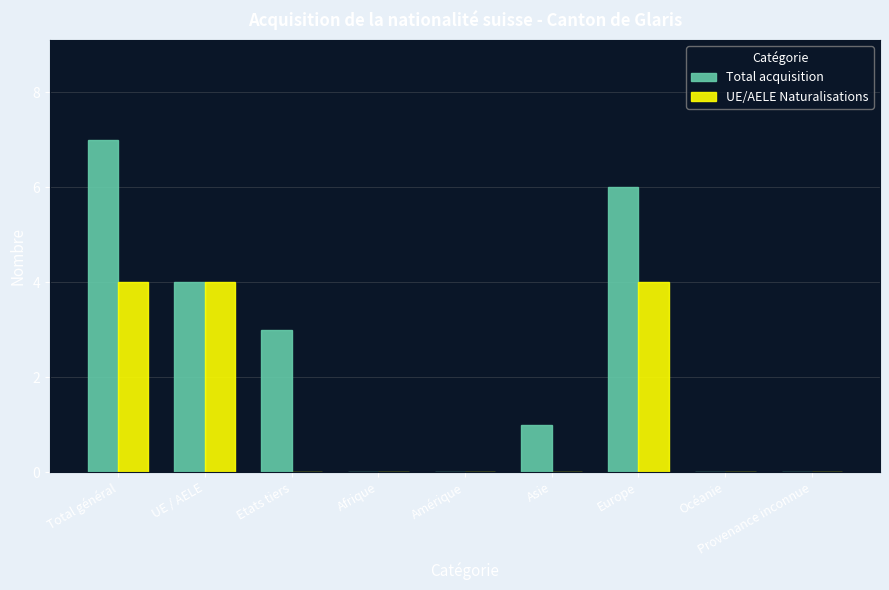

The value of Total acquisition at Afrique is -3. True or false?

False